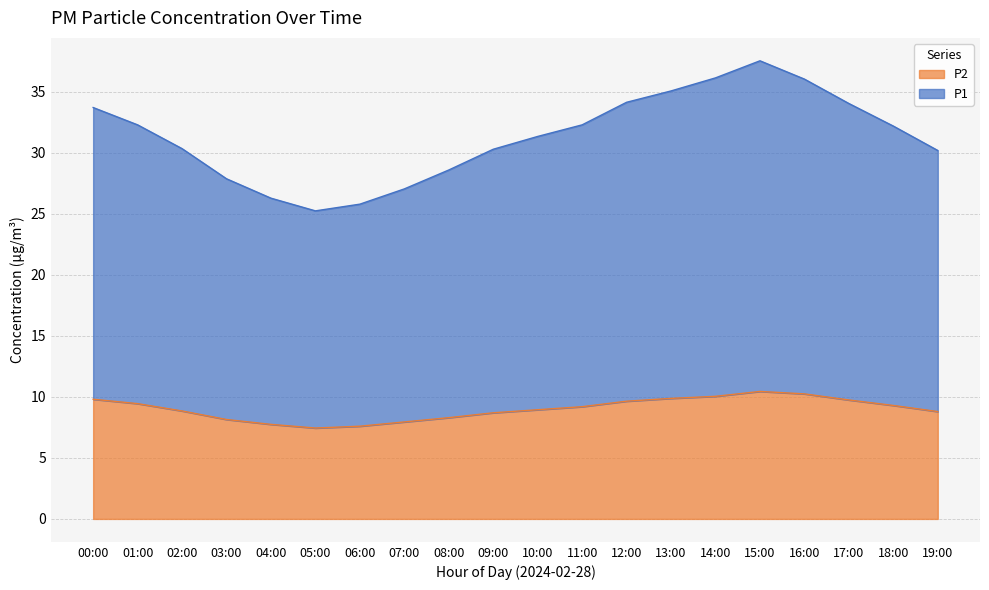

True or false: P1 and P2 intersect in this chart.

False